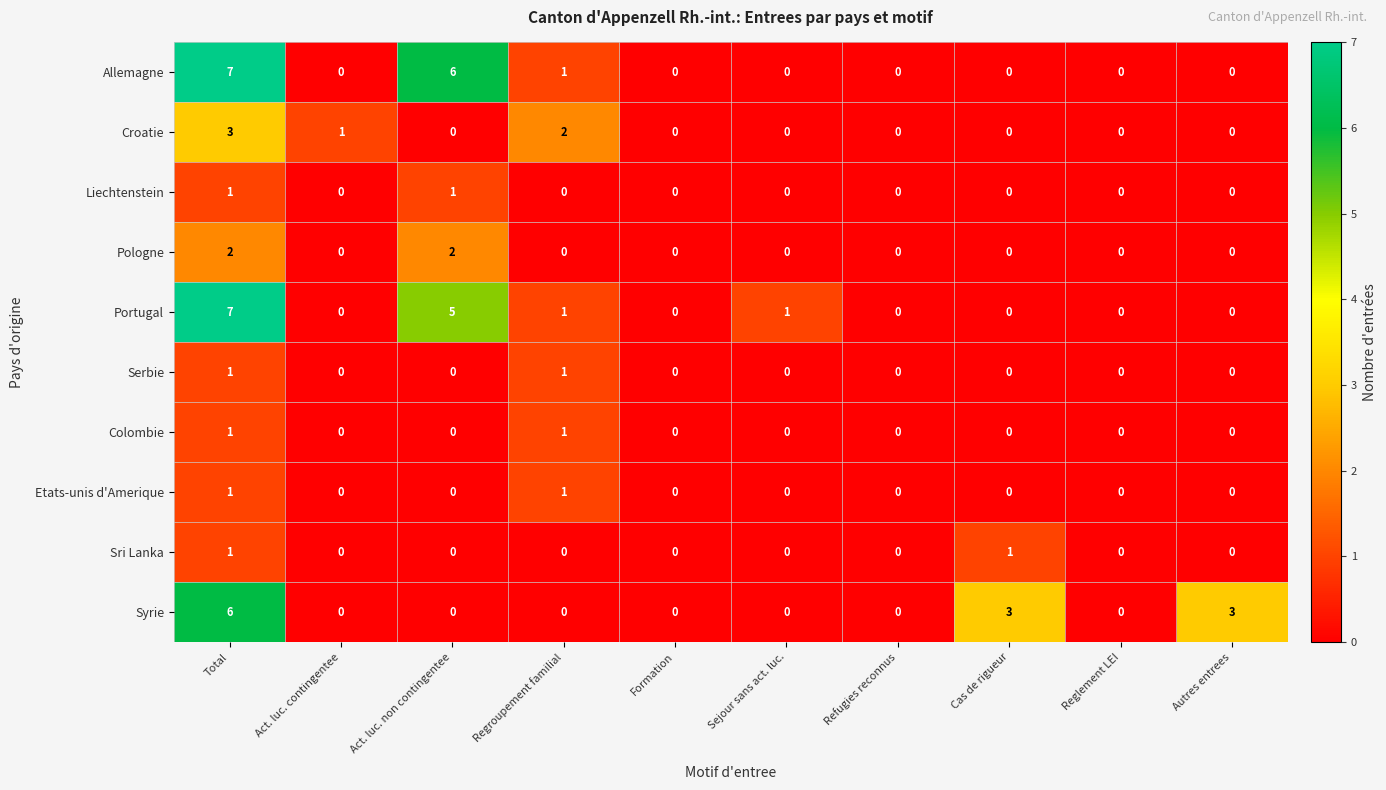

At which category is the sum across all series the highest?

Total